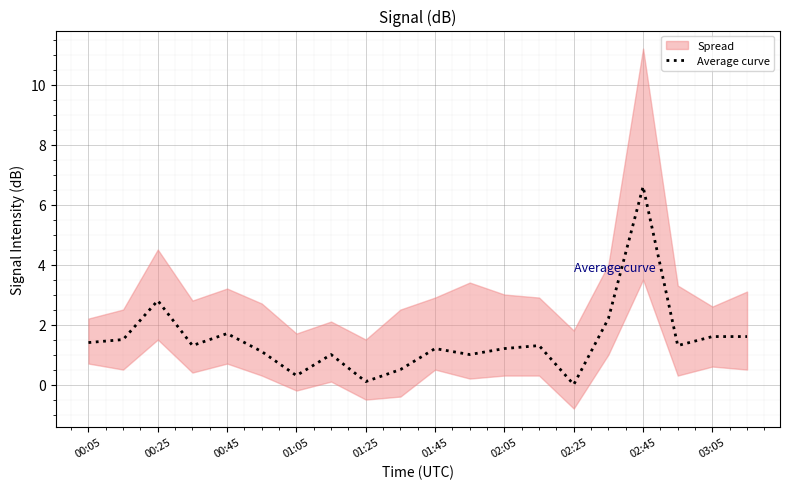

The Average curve series shows 0.8 at 00:25. True or false?

False